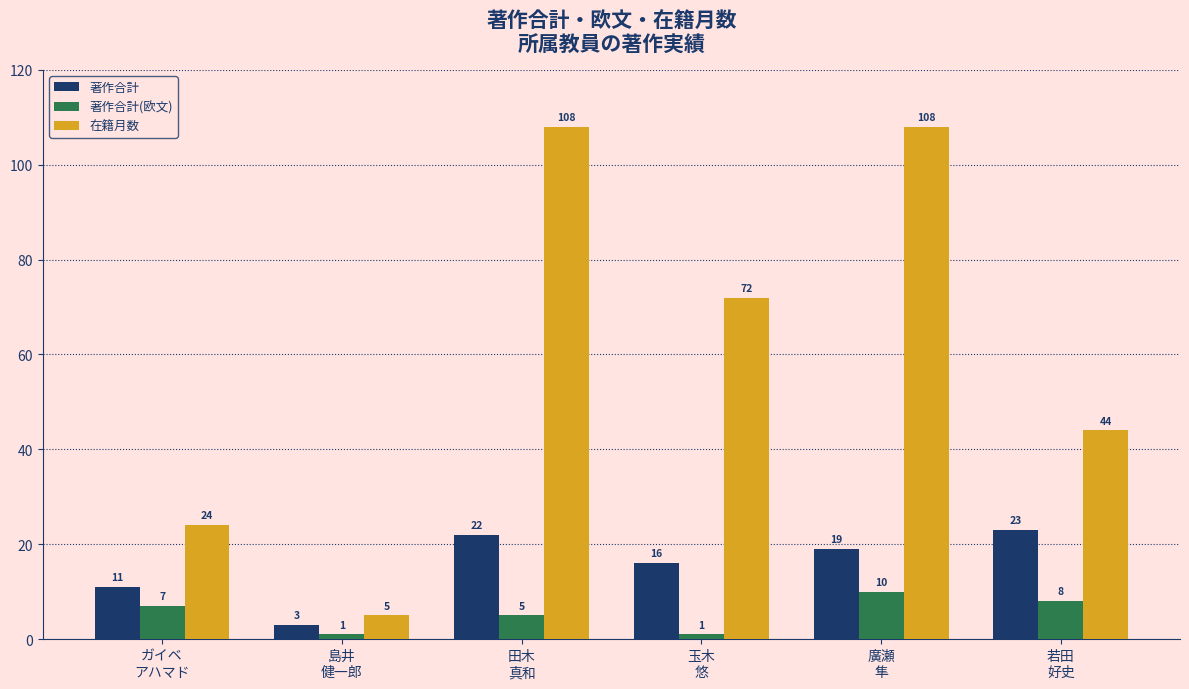

At how many categories does at least one series exceed 41?

4